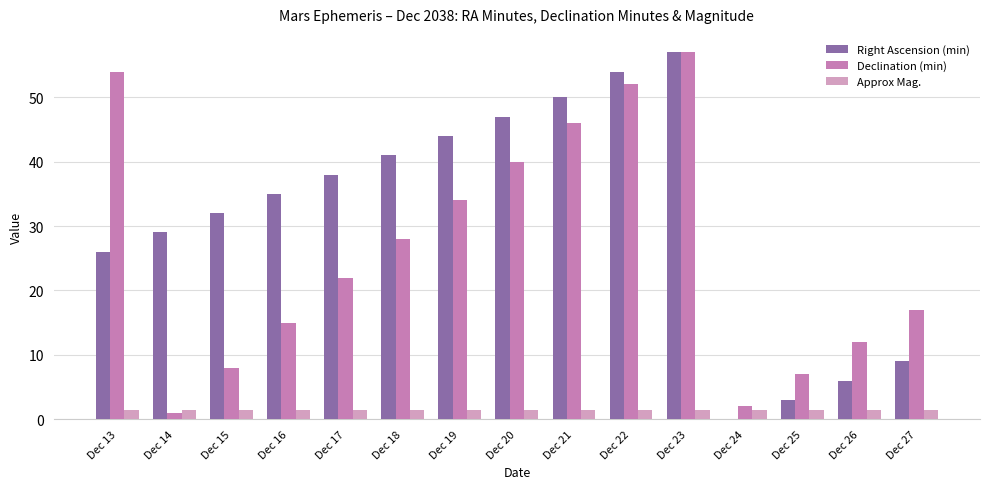

Reading left to right, extract all data points from this chart.

Right Ascension (min): 26.0	29.0	32.0	35.0	38.0	41.0	44.0	47.0	50.0	54.0	57.0	0.0	3.0	6.0	9.0
Declination (min): 54.0	1.0	8.0	15.0	22.0	28.0	34.0	40.0	46.0	52.0	57.0	2.0	7.0	12.0	17.0
Approx Mag.: 1.5	1.5	1.5	1.5	1.5	1.5	1.5	1.5	1.5	1.5	1.5	1.5	1.5	1.5	1.5